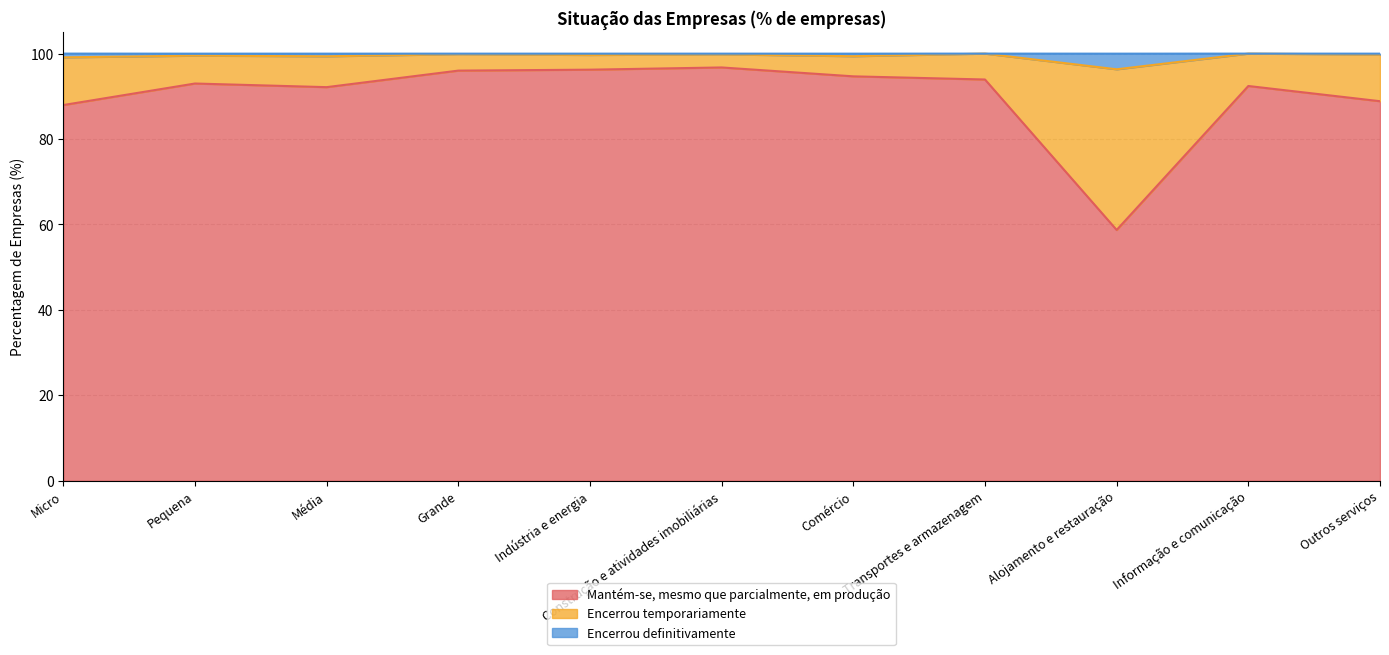

In Mantém-se, mesmo que parcialmente, em produção, how many points are lower than both neighbors (excluding endpoints)?

2